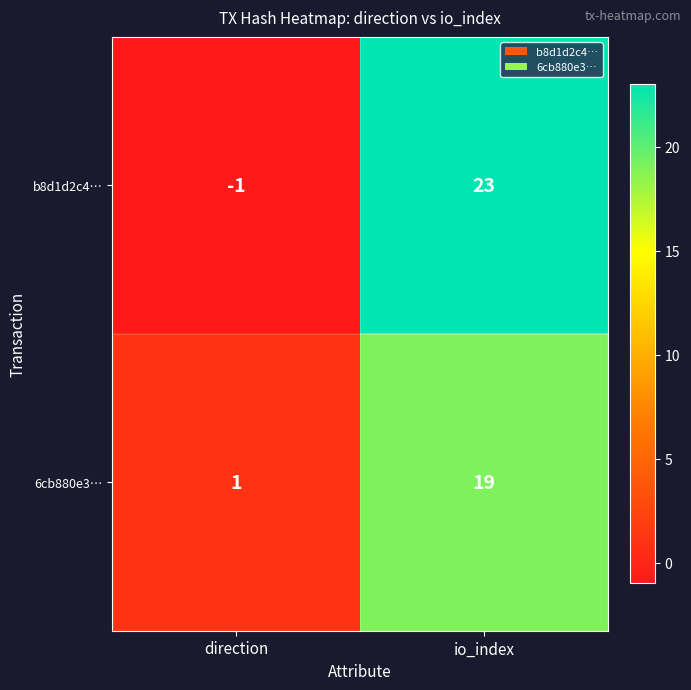

What is the difference between the maximum and minimum values in the b8d1d2c4… series?

24